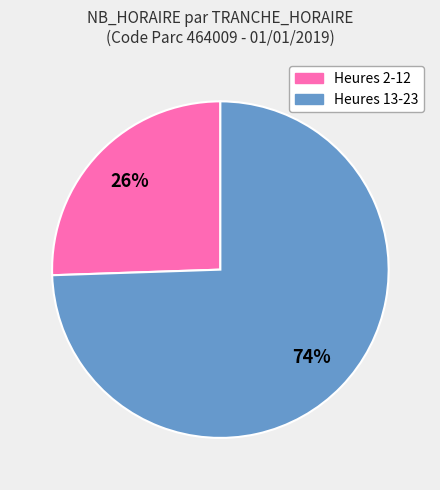

To the nearest percent, what is the average slice percentage?

50%